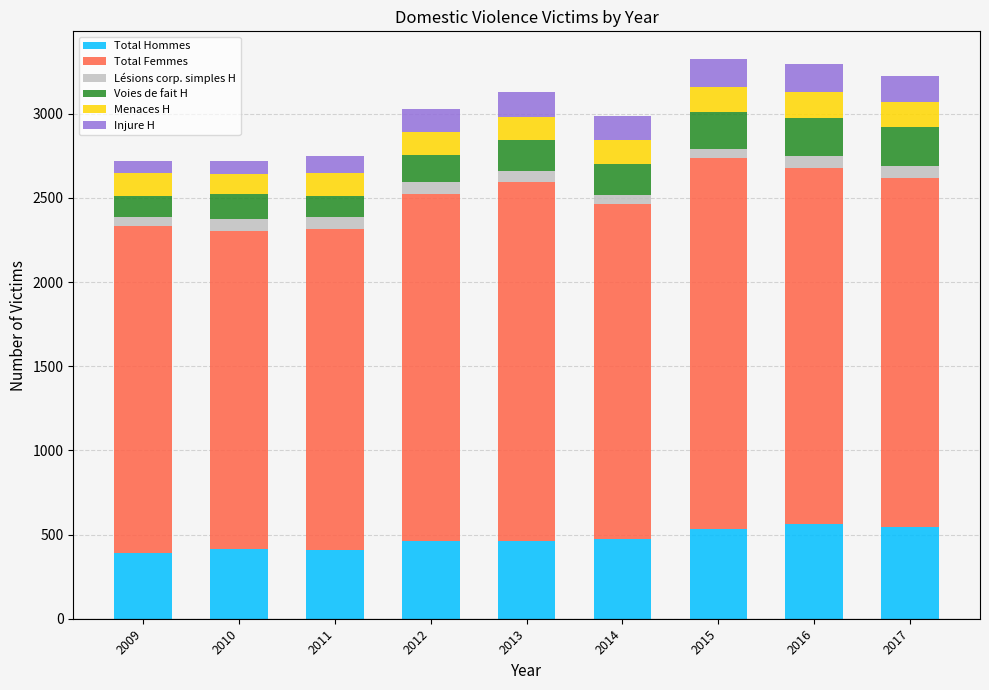

The value of Total Hommes at 2017 is 833. True or false?

False